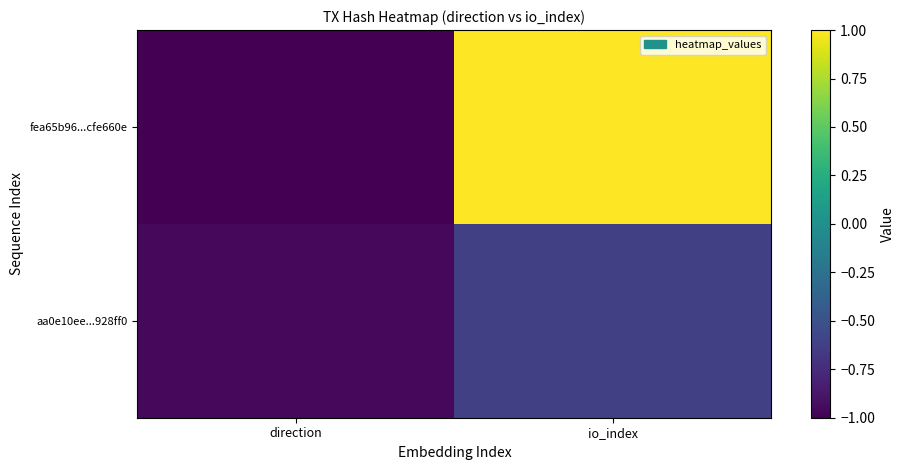

Reading left to right, list all the values displayed in this chart.

fea65b96...cfe660e: direction=-1.0	io_index=1.0
aa0e10ee...928ff0: direction=-1.0	io_index=-0.6